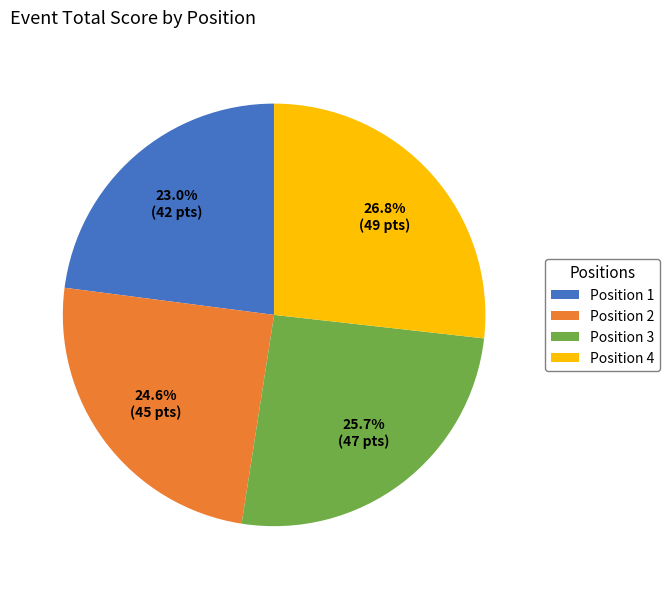

How many segments does this pie chart have?

4